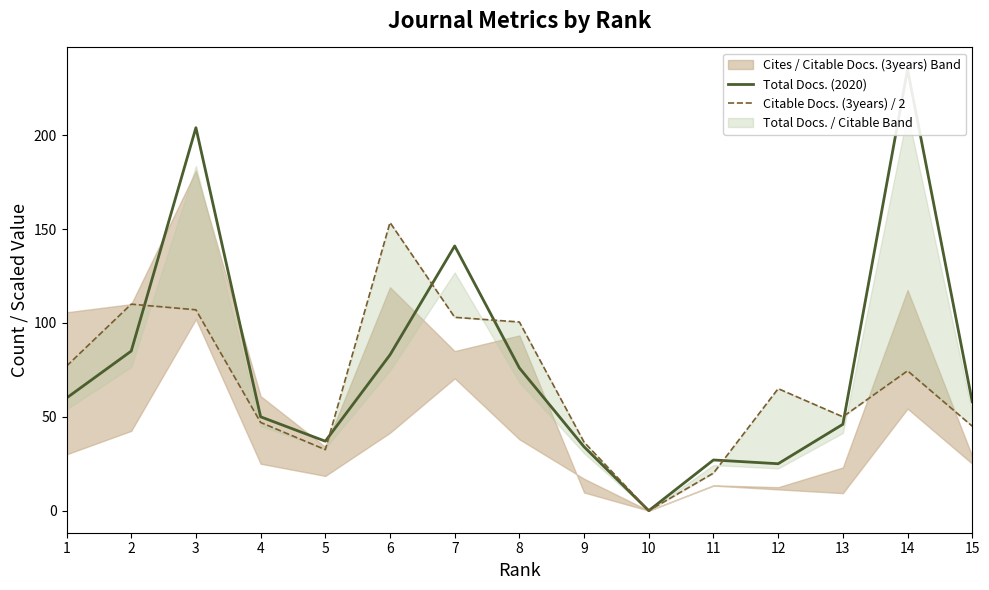

Reading left to right, transcribe all the data shown in this chart.

Total Docs. (2020): 1=60.0	2=85.0	3=204.0	4=50.0	5=37.0	6=83.0	7=141.0	8=76.0	9=34.0	10=0.0	11=27.0	12=25.0	13=46.0	14=235.0	15=58.0
Citable Docs. (3years) / 2: 1=77.0	2=110.0	3=107.0	4=47.0	5=32.5	6=153.5	7=103.0	8=100.5	9=36.5	10=0.0	11=20.0	12=65.0	13=50.0	14=74.5	15=45.0